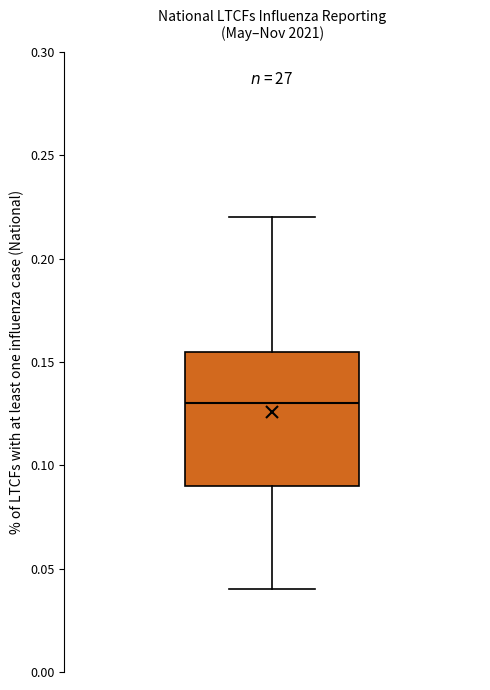

Where is the lower edge of the box on the y-axis? The values are not printed on the chart, so give them approximately, as read against the axis.

0.090